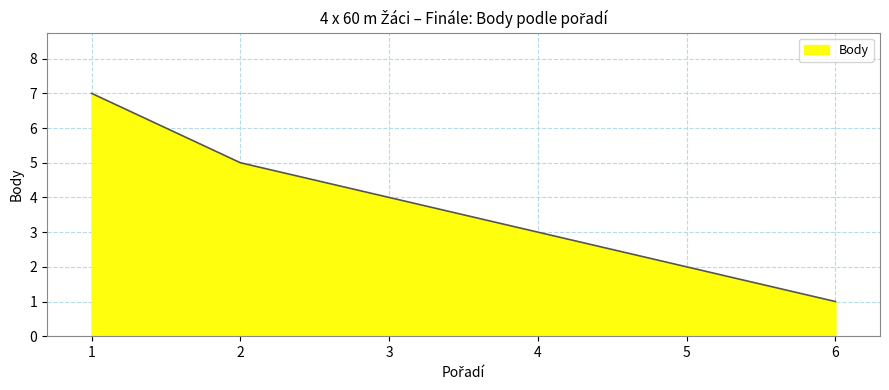

How many series are shown in this chart?

1